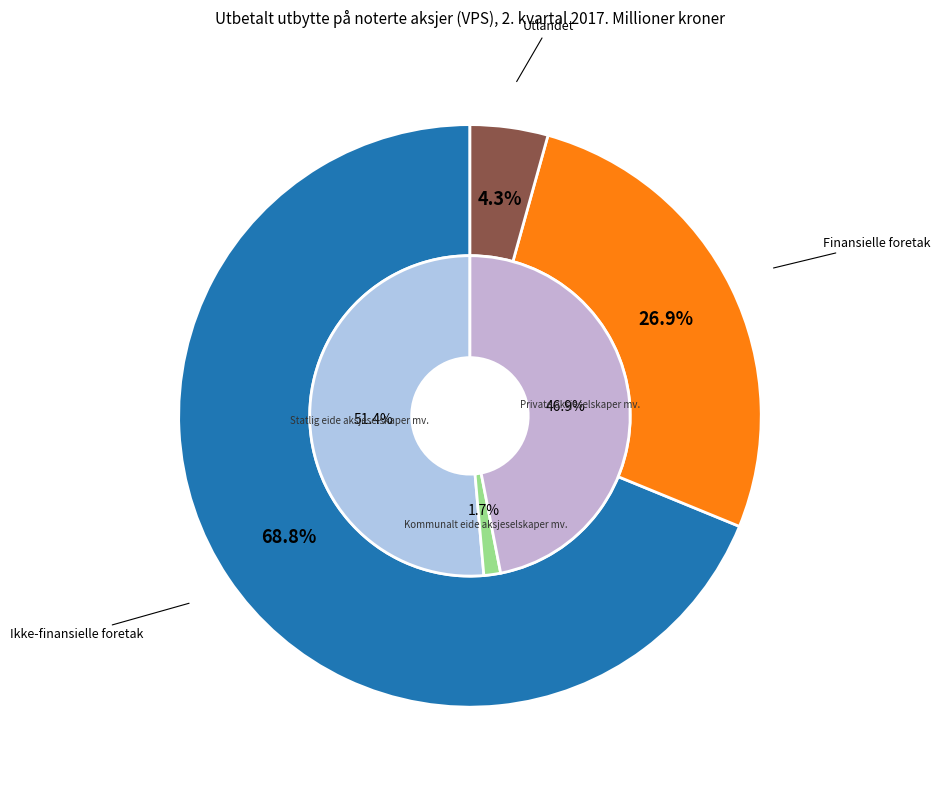

Does Ikke-finansielle foretak represent more than half of the total?

Yes